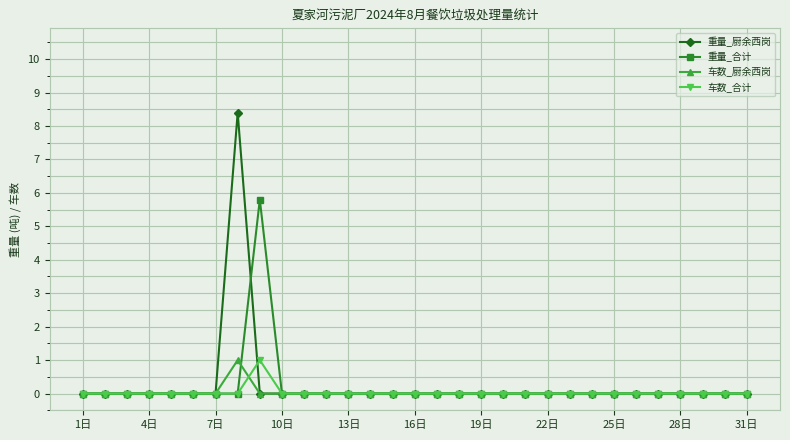

True or false: 车数_厨余西岗 has more than 0 interior local peaks.

True